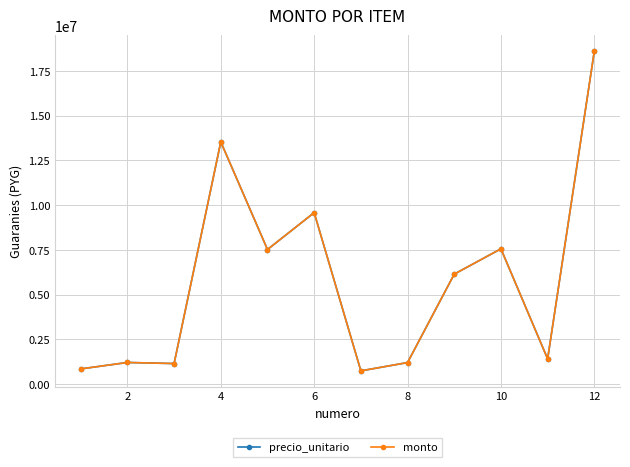

What is the maximum value shown in the chart?

18611500